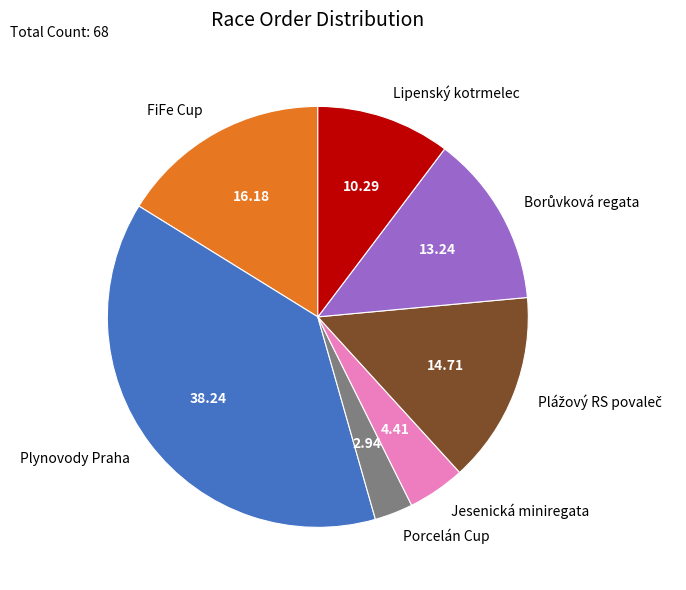

Does any single category account for the majority?

No